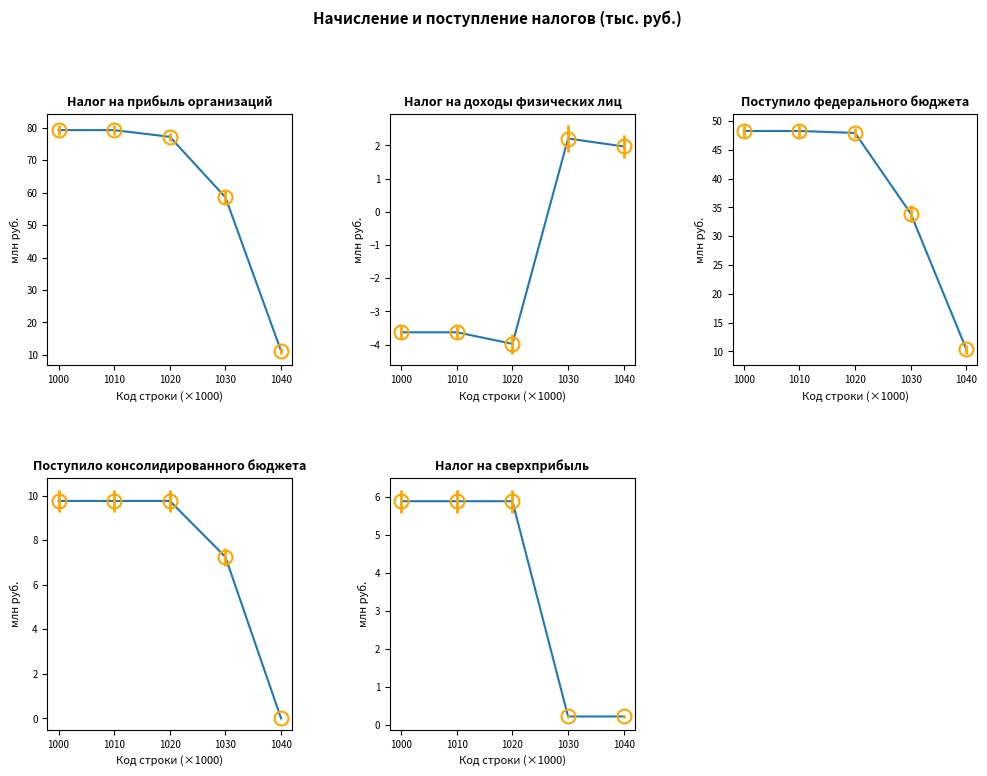

In Налог на доходы физических лиц, how many points are higher than both neighbors (excluding endpoints)?

1